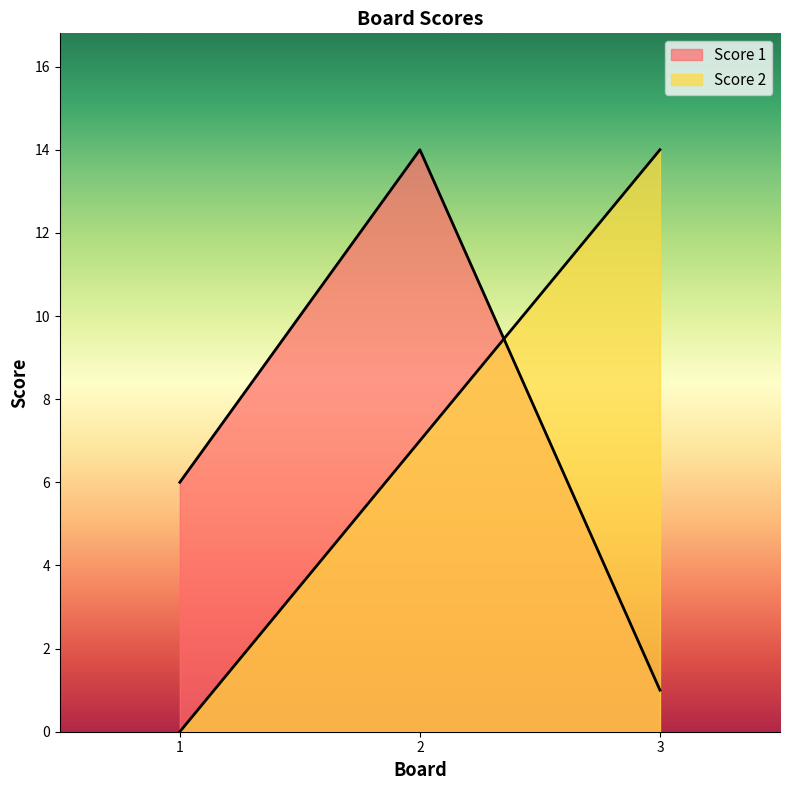

Rank the categories by Score 1 value from highest to lowest.

2, 1, 3